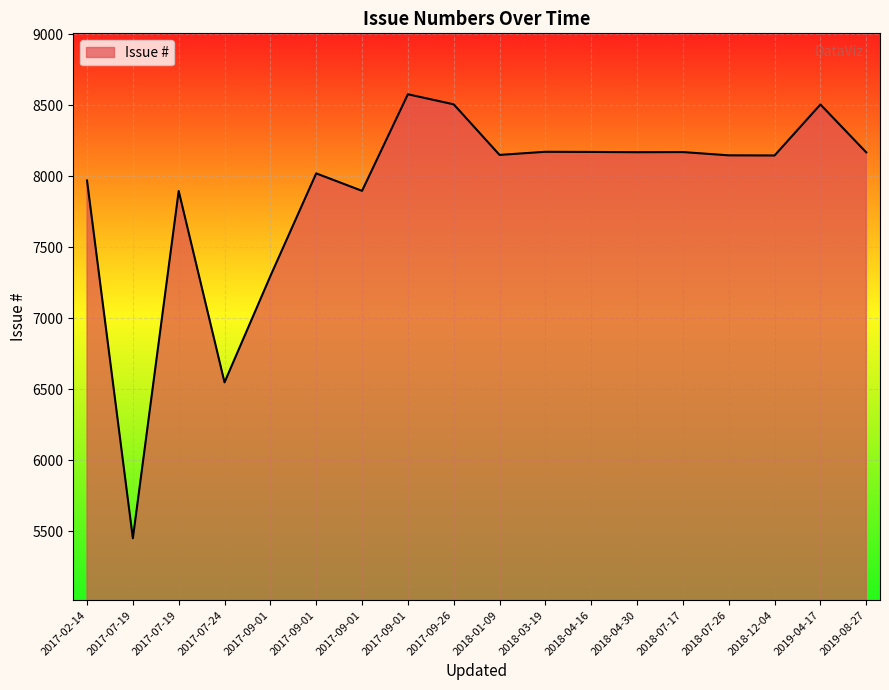

How many lines are shown in the chart?

1